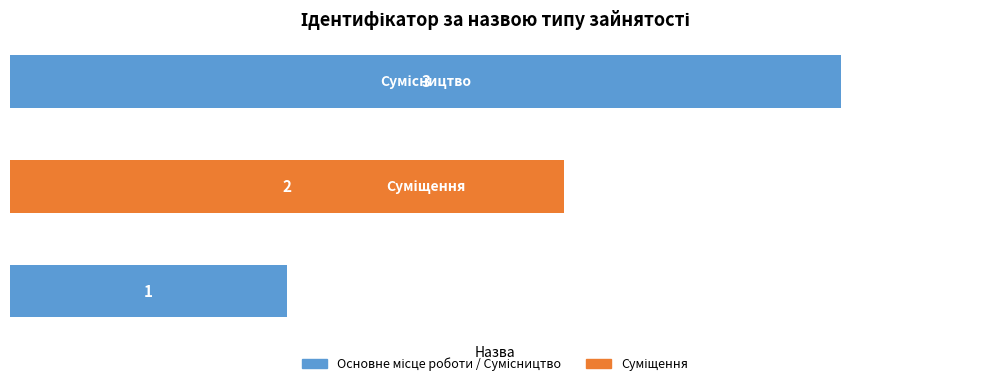

How many values are between 1 and 3?

3